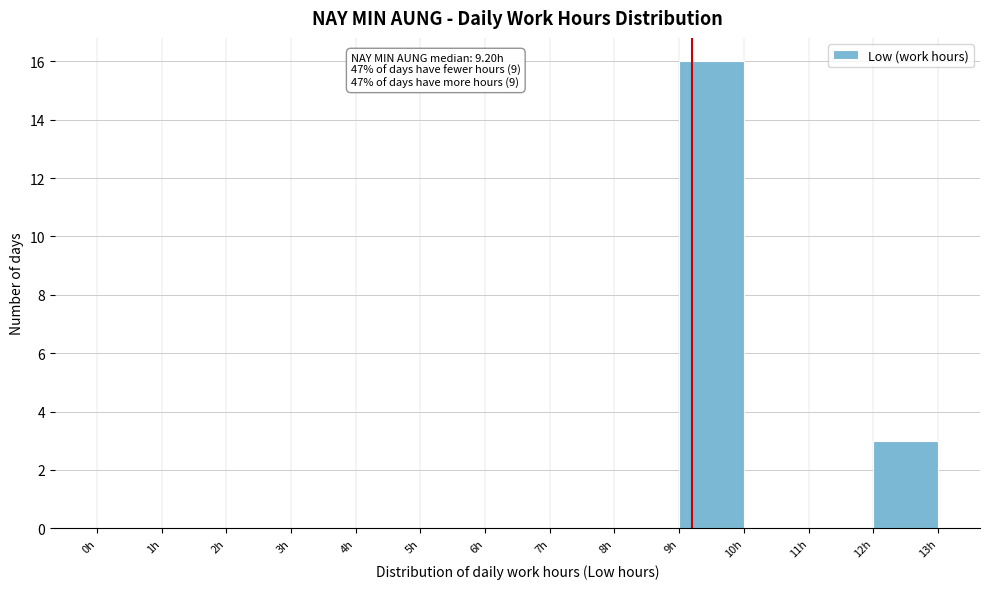

Over which range of the x-axis is the bar tallest?

9 to 10